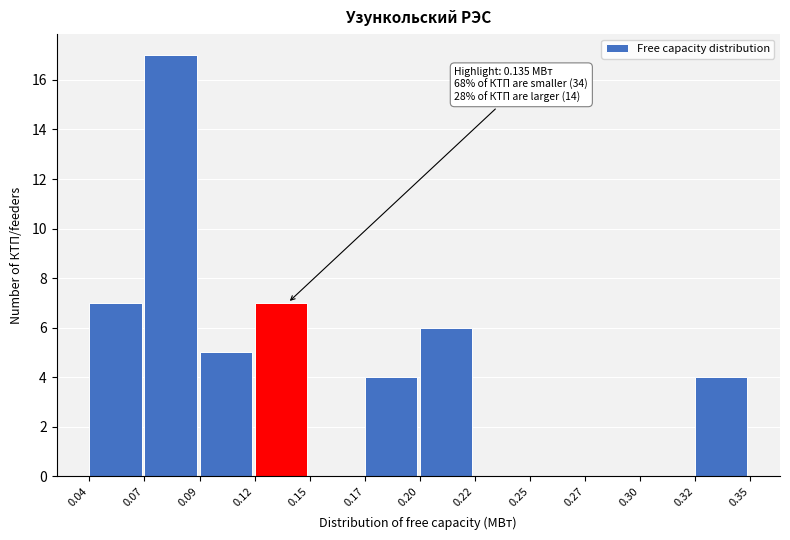

Is it true that the value at 0.27 is -7?

False